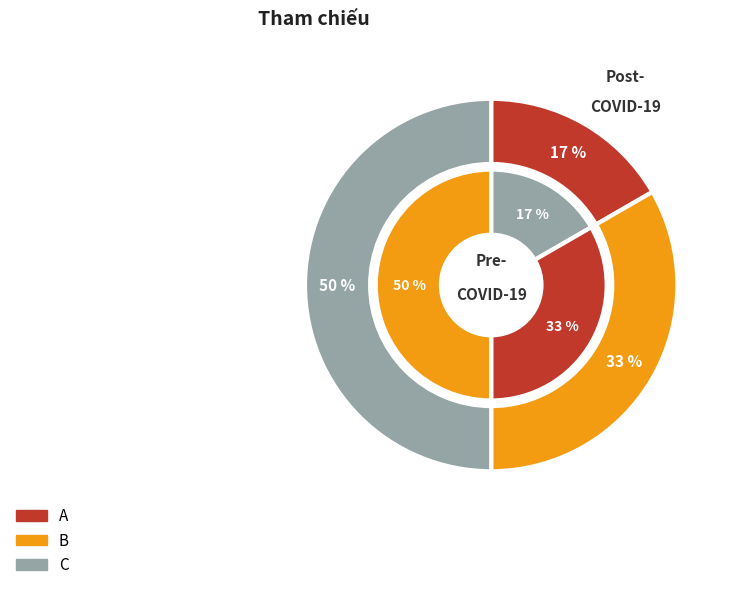

To the nearest percent, what is the combined percentage of B and C?

83%